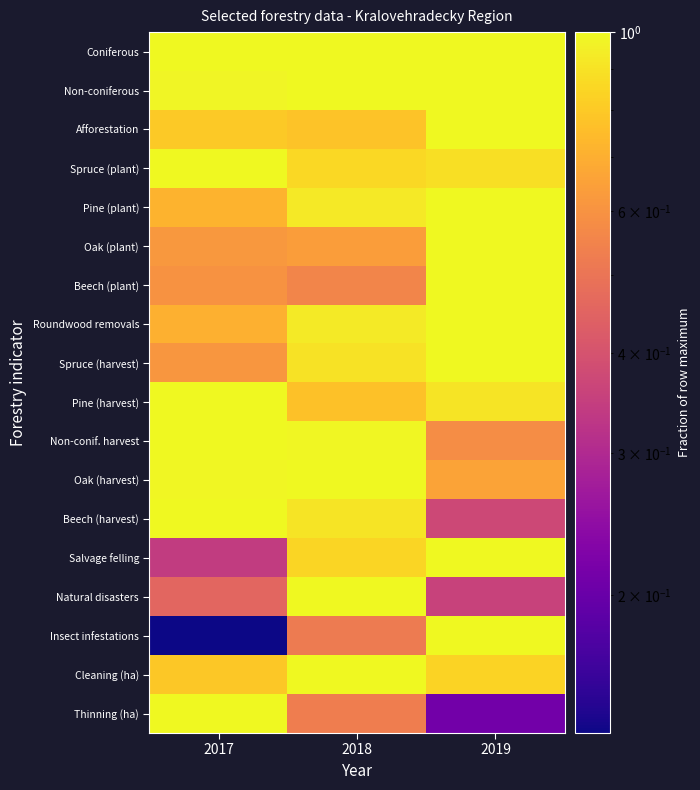

Reading left to right, list all the values displayed in this chart.

Coniferous: 2017=1.0	2018=1.0	2019=1.0
Non-coniferous: 2017=1.0	2018=1.0	2019=1.0
Afforestation: 2017=0.8	2018=0.8	2019=1.0
Spruce (plant): 2017=1.0	2018=0.9	2019=0.9
Pine (plant): 2017=0.7	2018=0.9	2019=1.0
Oak (plant): 2017=0.6	2018=0.6	2019=1.0
Beech (plant): 2017=0.6	2018=0.6	2019=1.0
Roundwood removals: 2017=0.7	2018=0.9	2019=1.0
Spruce (harvest): 2017=0.6	2018=0.9	2019=1.0
Pine (harvest): 2017=1.0	2018=0.8	2019=0.9
Non-conif. harvest: 2017=1.0	2018=1.0	2019=0.6
Oak (harvest): 2017=1.0	2018=1.0	2019=0.7
Beech (harvest): 2017=1.0	2018=0.9	2019=0.4
Salvage felling: 2017=0.3	2018=0.8	2019=1.0
Natural disasters: 2017=0.5	2018=1.0	2019=0.4
Insect infestations: 2017=0.1	2018=0.5	2019=1.0
Cleaning (ha): 2017=0.8	2018=1.0	2019=0.8
Thinning (ha): 2017=1.0	2018=0.5	2019=0.2